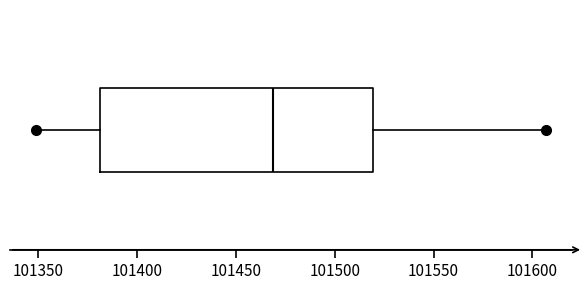

Read this box plot against the x-axis: the position of the median line, the range covered by the box, and the ends of both whiskers. The values are not printed on the chart, so give them approximately, as read against the axis.

median 101470, box 101380 to 101520, whiskers 101350 to 101605